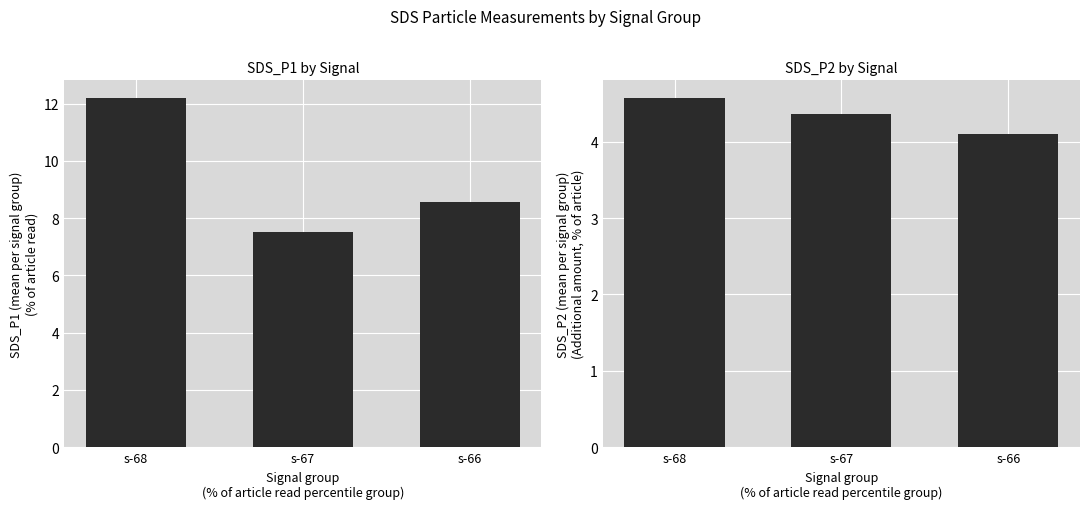

Count the number of data series in this chart.

2